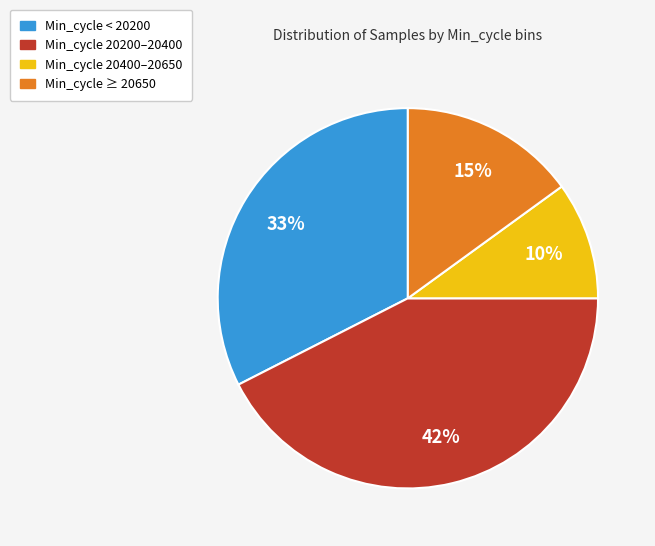

Is there any slice that represents more than half of the pie?

No